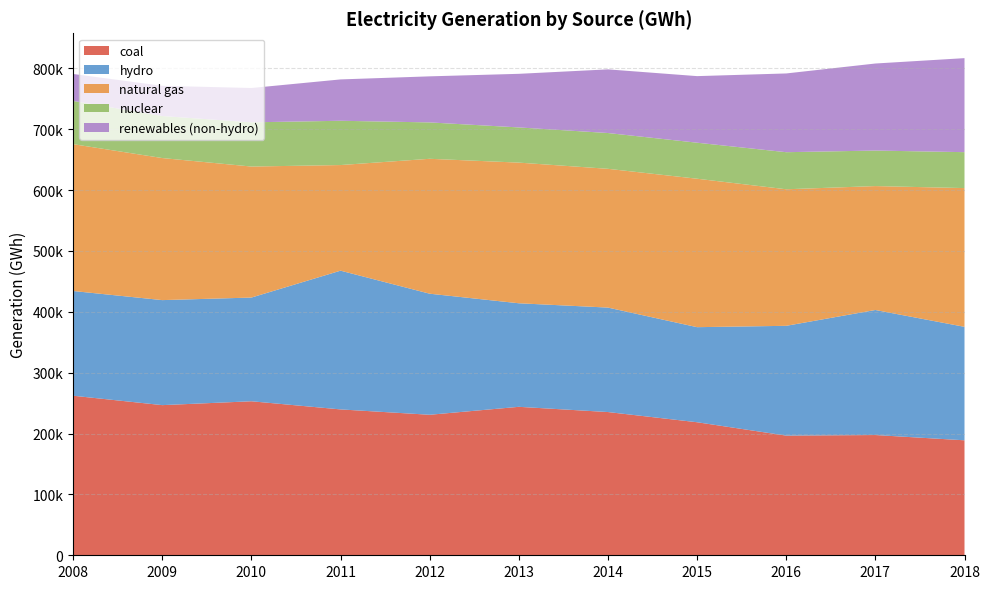

Reading left to right, extract all data points from this chart.

coal: 2008=262163	2009=246723	2010=253065	2011=239682	2012=230890	2013=243939	2014=235356	2015=218601	2016=196631	2017=197591	2018=188930
hydro: 2008=172070	2009=172548	2010=170406	2011=227975	2012=198913	2013=170151	2014=171647	2015=156212	2016=180411	2017=205447	2018=186440
natural gas: 2008=241291	2009=233436	2010=215283	2011=173560	2012=221687	2013=231126	2014=228017	2015=243915	2016=224371	2017=203622	2018=227994
nuclear: 2008=71002	2009=69060	2010=72642	2011=72748	2012=59775	2013=57804	2014=58804	2015=59192	2016=60910	2017=58369	2018=59019
renewables (non-hydro): 2008=44314	2009=49626	2010=56388	2011=67945	2012=75699	2013=88082	2014=104596	2015=109398	2016=129393	2017=143016	2018=154485